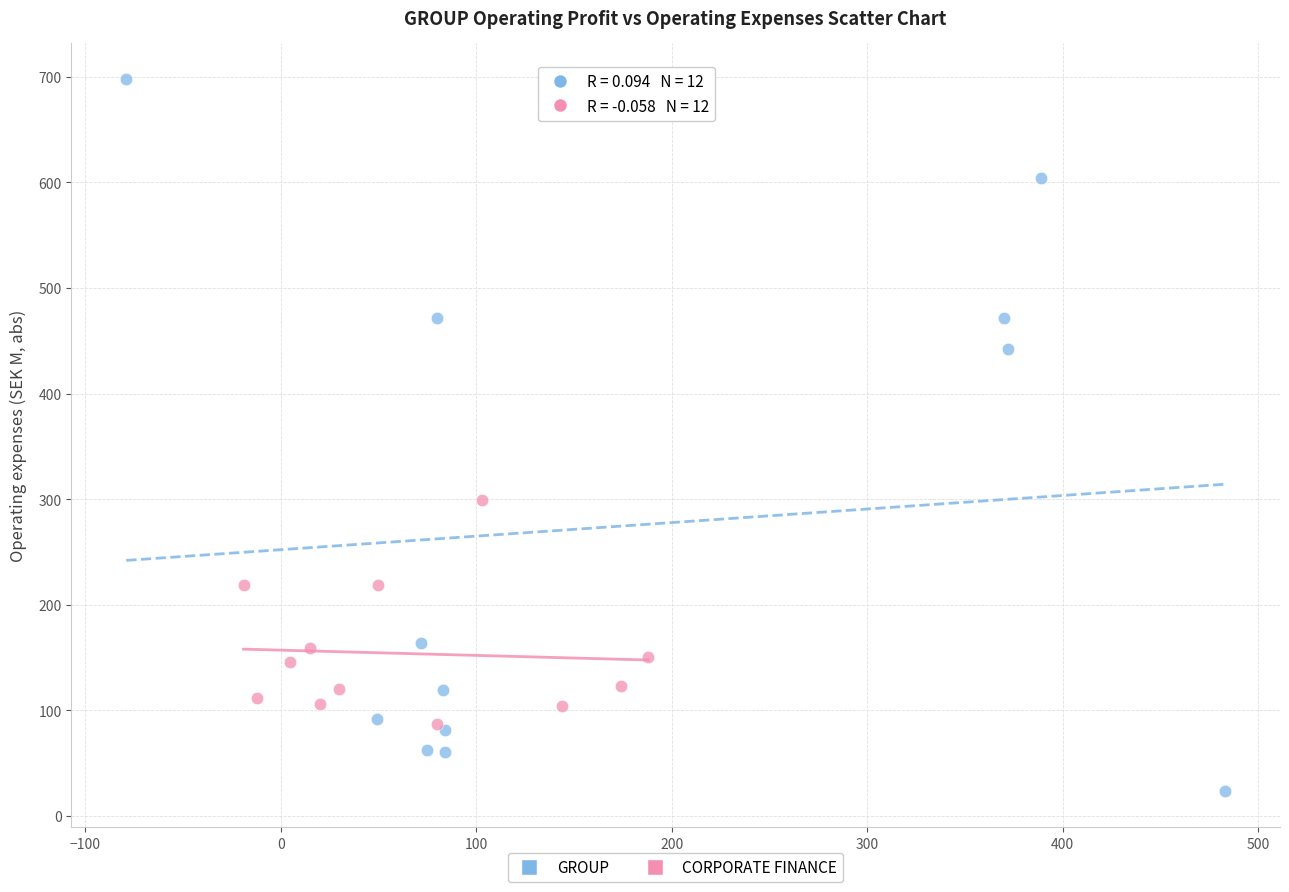

Which series reaches the maximum Y coordinate?

GROUP